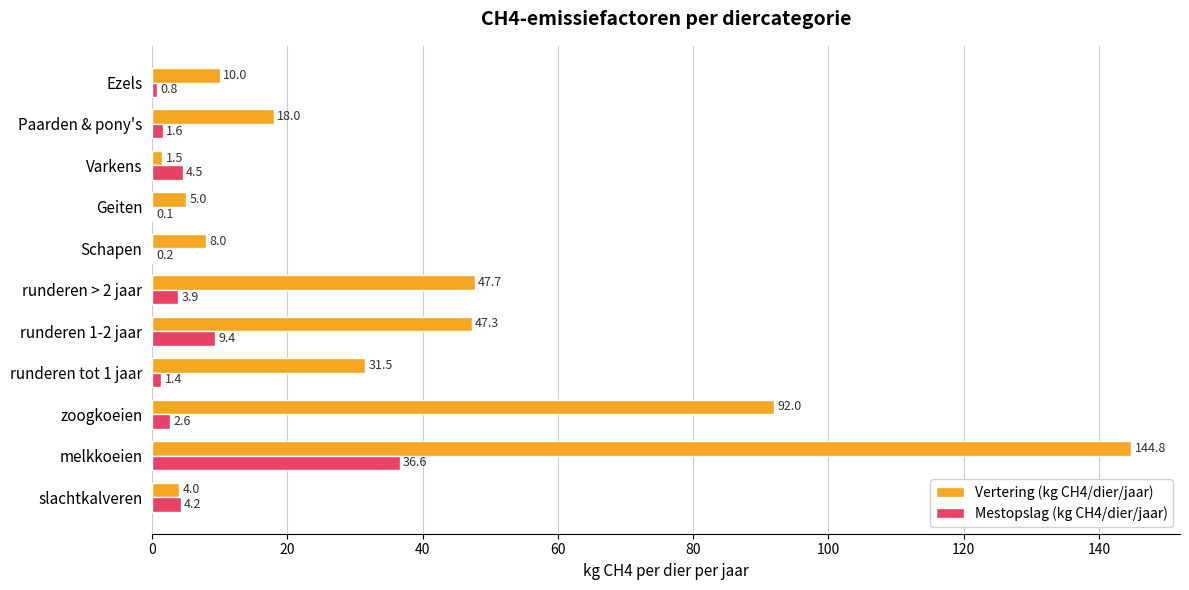

What is the approximate value of Vertering (kg CH4/dier/jaar) at runderen > 2 jaar?

47.7